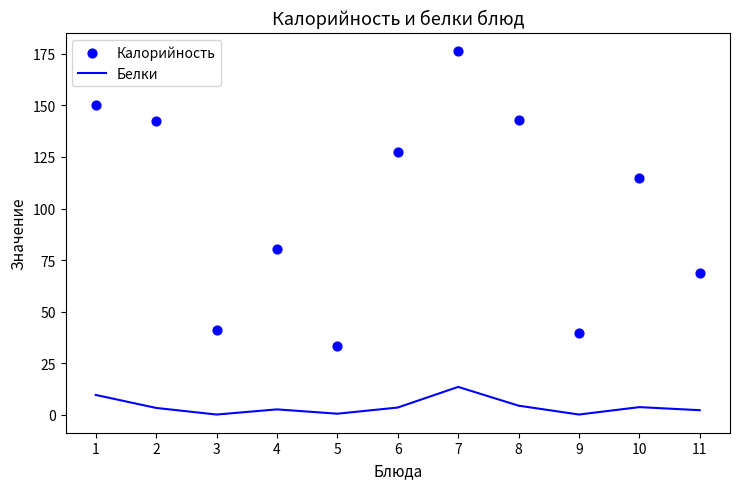

At how many categories does at least one series exceed 26?

11